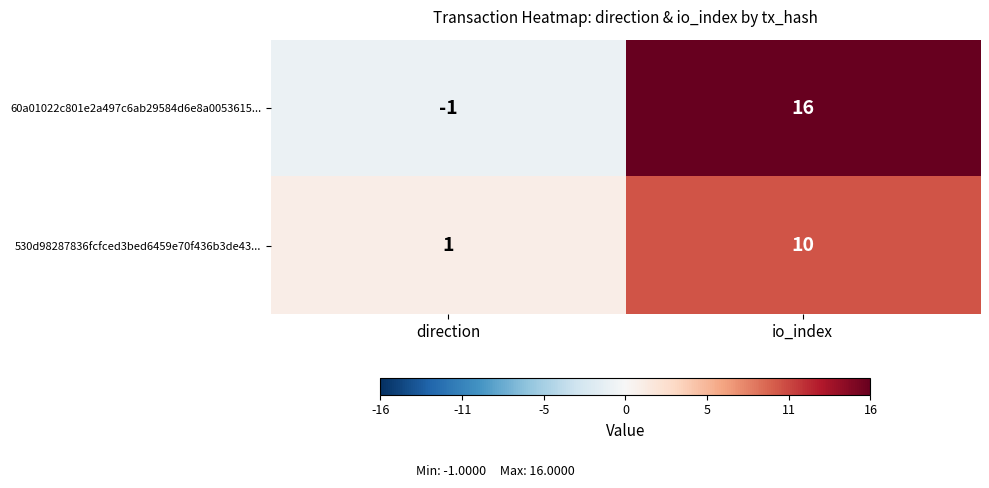

Count the number of categories in the chart.

2